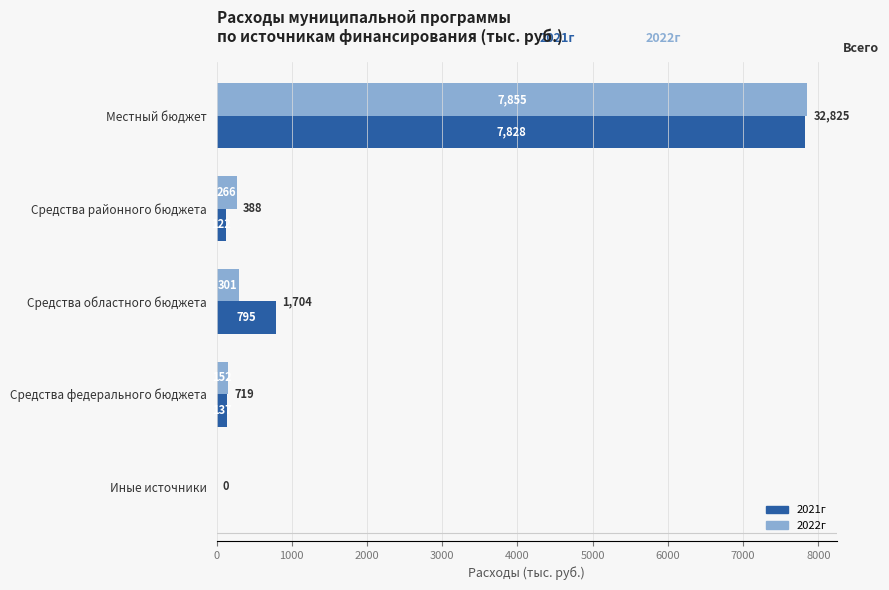

Is the value of 2021г at Средства областного бюджета greater than the value of 2022г at Средства районного бюджета?

Yes